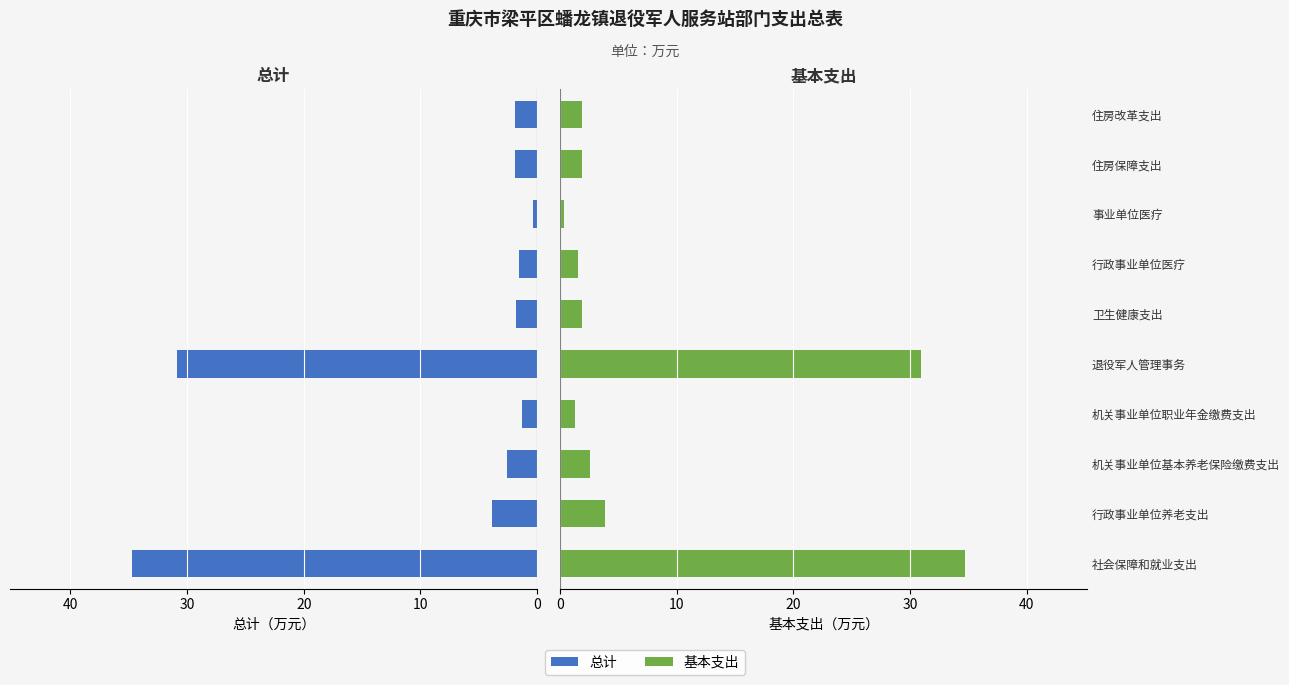

How many data points in 基本支出 are less than 1?

1